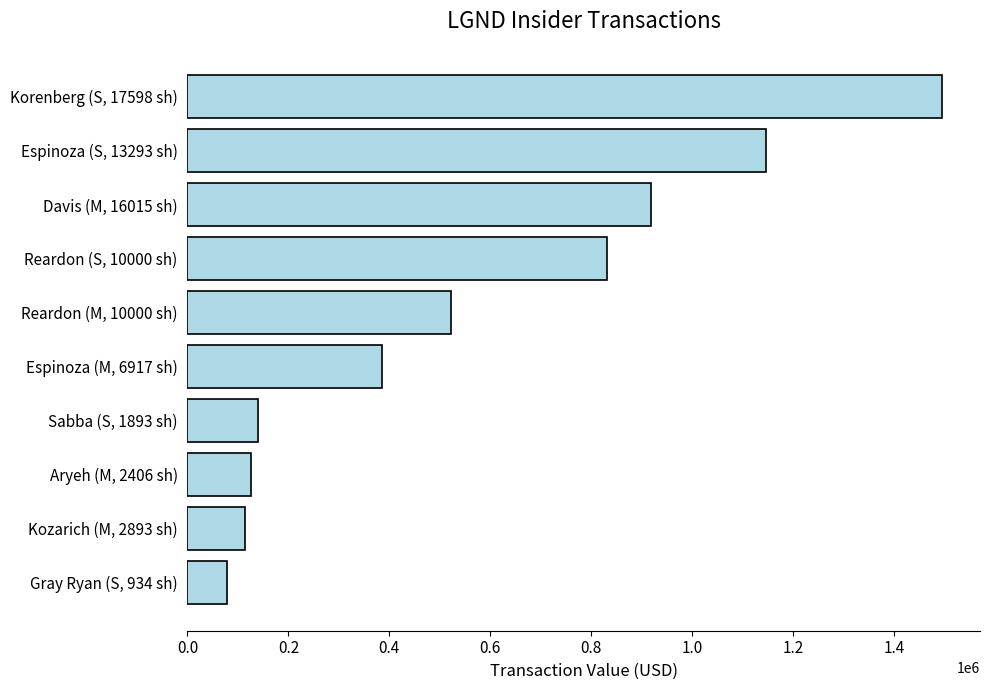

What is the change in value from Aryeh (M, 2406 sh) to Espinoza (M, 6917 sh)?

+259512